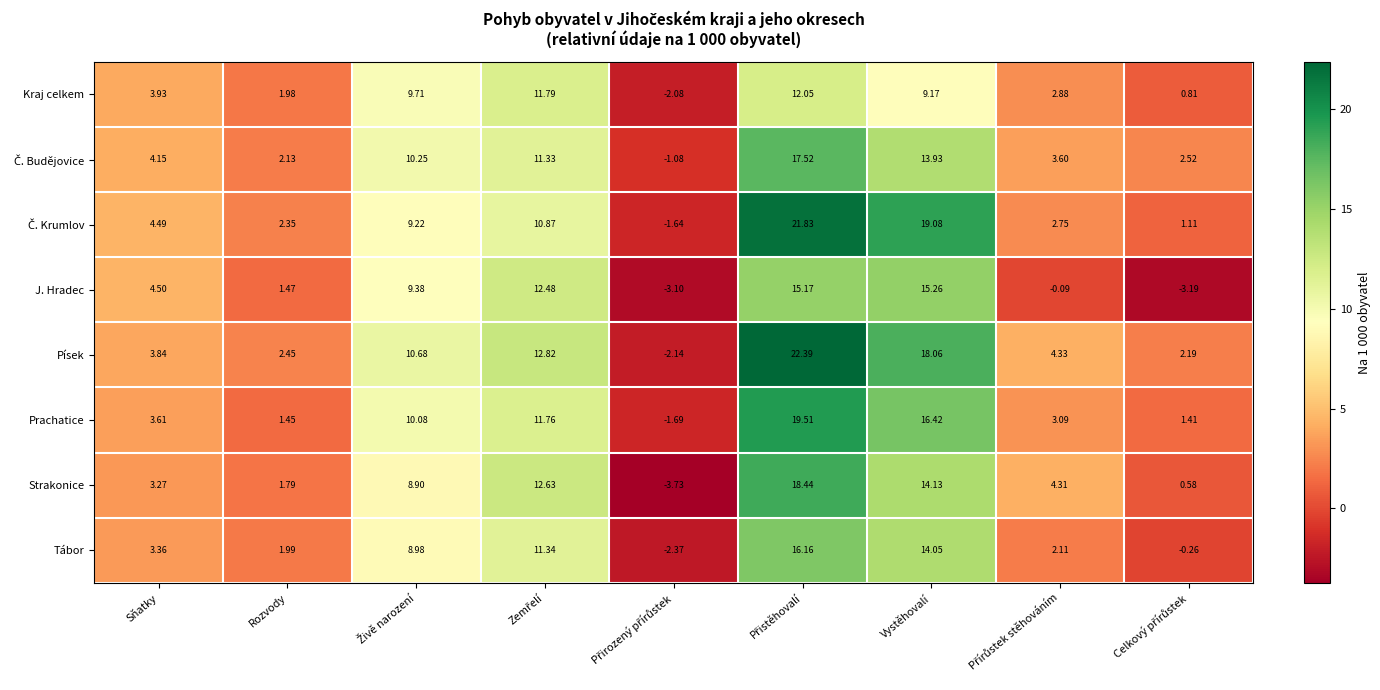

Where does the J. Hradec series first go above 4?

Sňatky